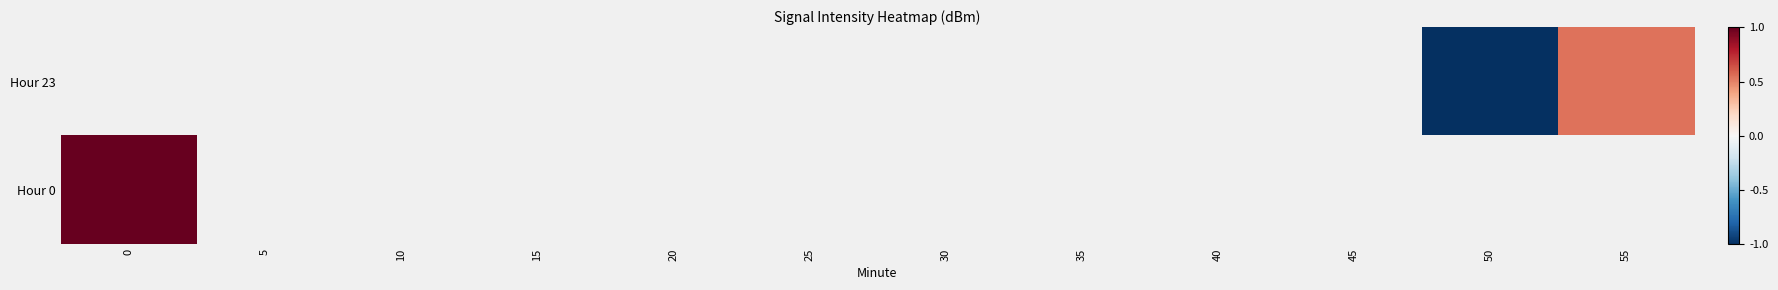

How many values in row_0 are below zero?

1